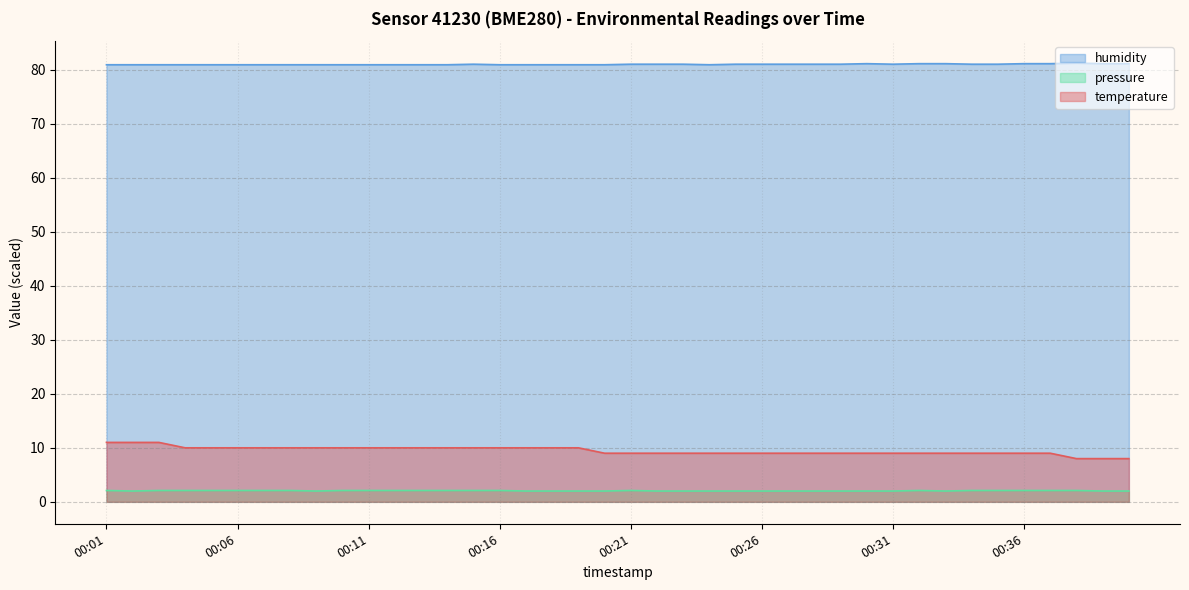

The value of pressure at 00:14 is 2.1. True or false?

True